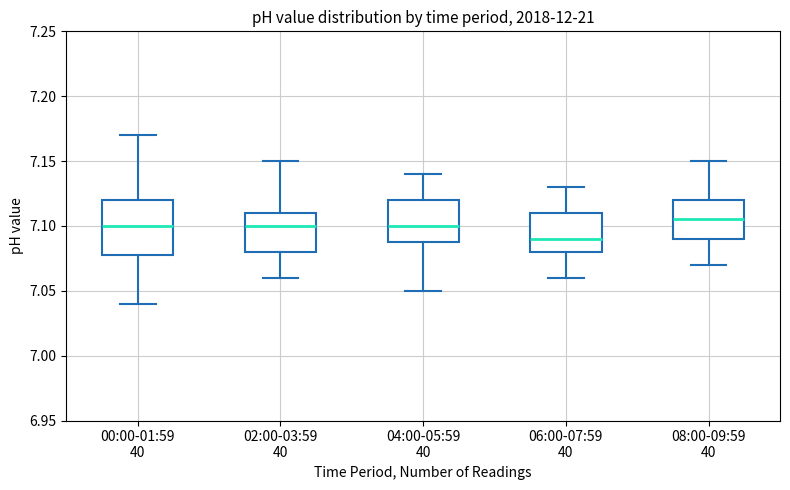

Reading left to right, transcribe this box plot: for each box, give where its median line is, the range the box spans, and where its two whiskers end, as read against the y-axis. The values are not printed on the chart, so give them approximately, as read against the axis.

00:00-01:59 40: median 7.100, box 7.080 to 7.120, whiskers 7.040 to 7.170
02:00-03:59 40: median 7.100, box 7.080 to 7.110, whiskers 7.060 to 7.150
04:00-05:59 40: median 7.100, box 7.090 to 7.120, whiskers 7.050 to 7.140
06:00-07:59 40: median 7.090, box 7.080 to 7.110, whiskers 7.060 to 7.130
08:00-09:59 40: median 7.105, box 7.090 to 7.120, whiskers 7.070 to 7.150